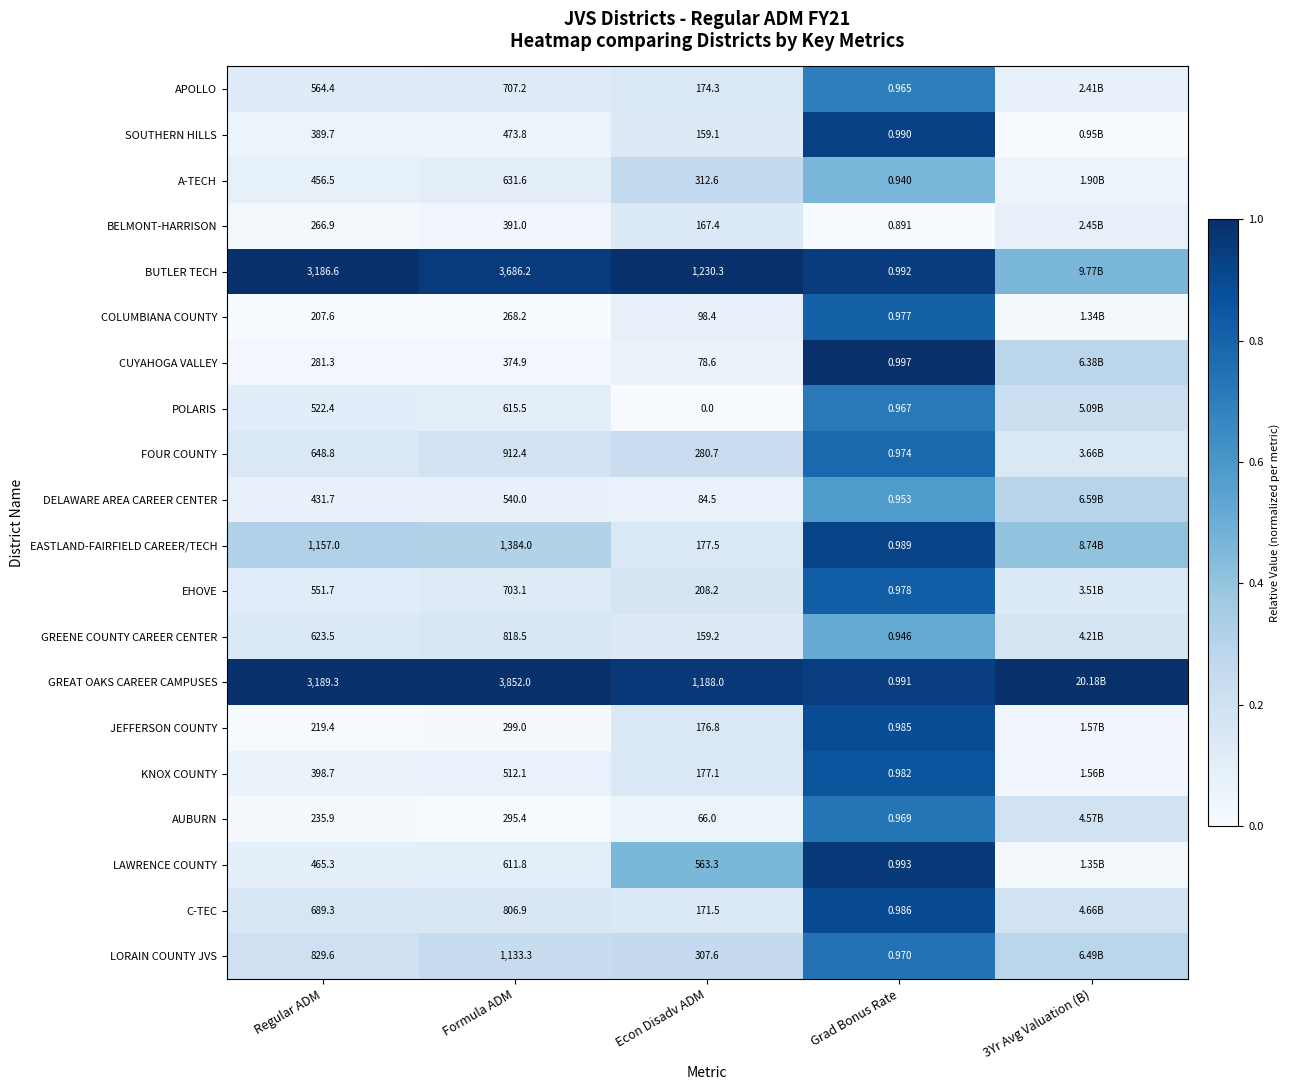

Between Econ Disadv ADM and 3Yr Avg Valuation (B), which is larger?

Econ Disadv ADM